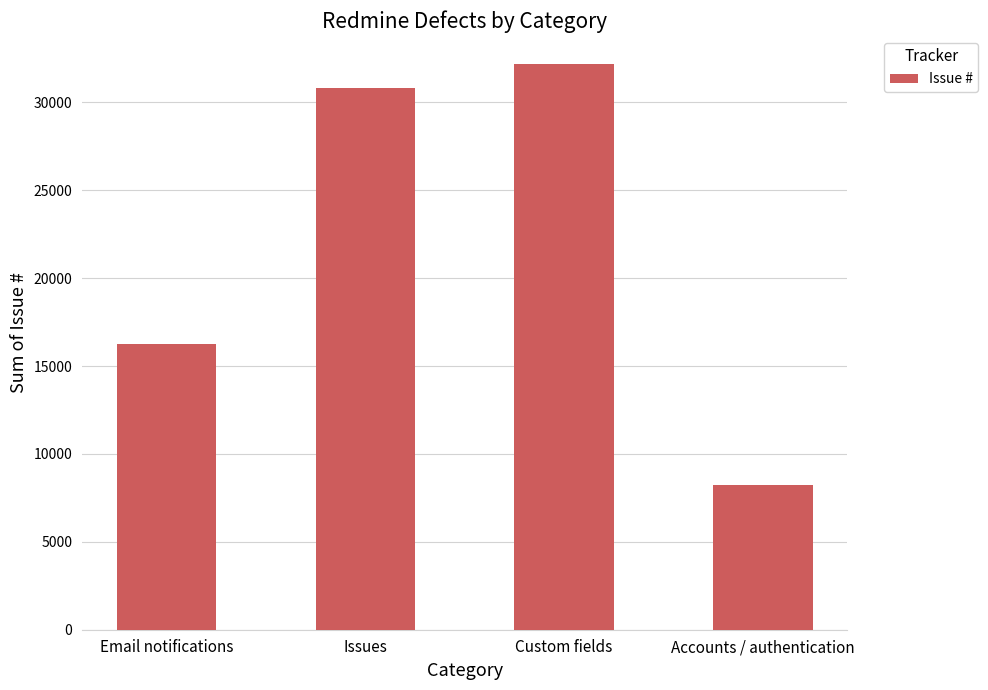

Between Email notifications and Issues, which is larger?

Issues